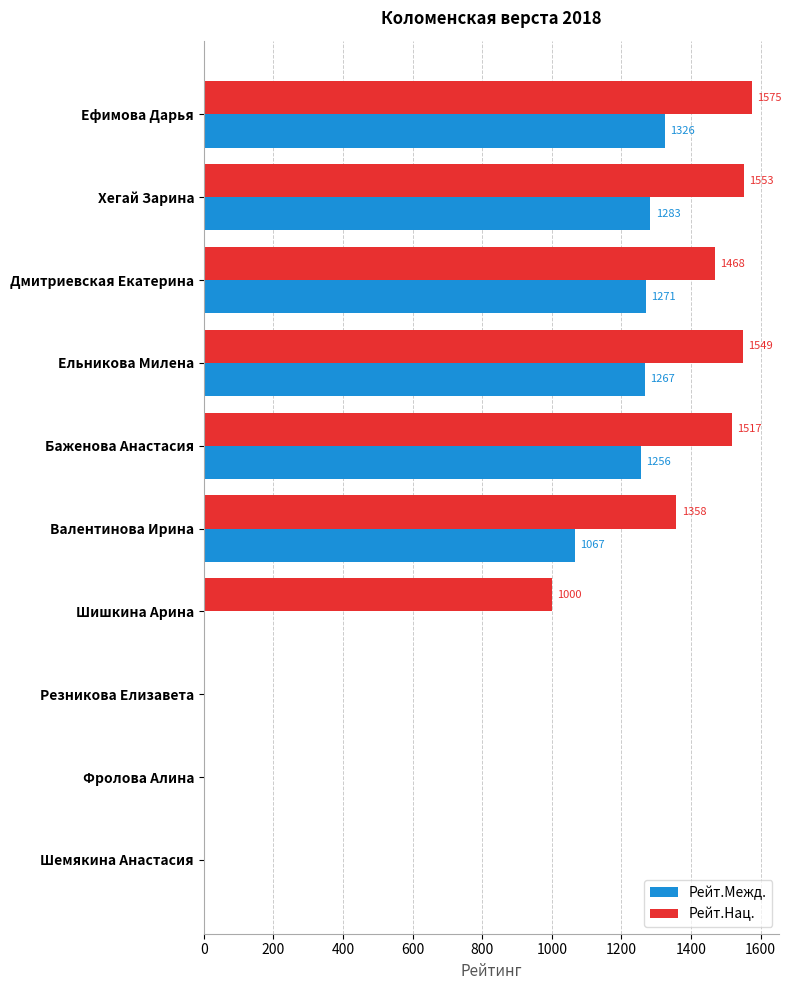

What are all the series names shown in the legend?

Рейт.Межд., Рейт.Нац.